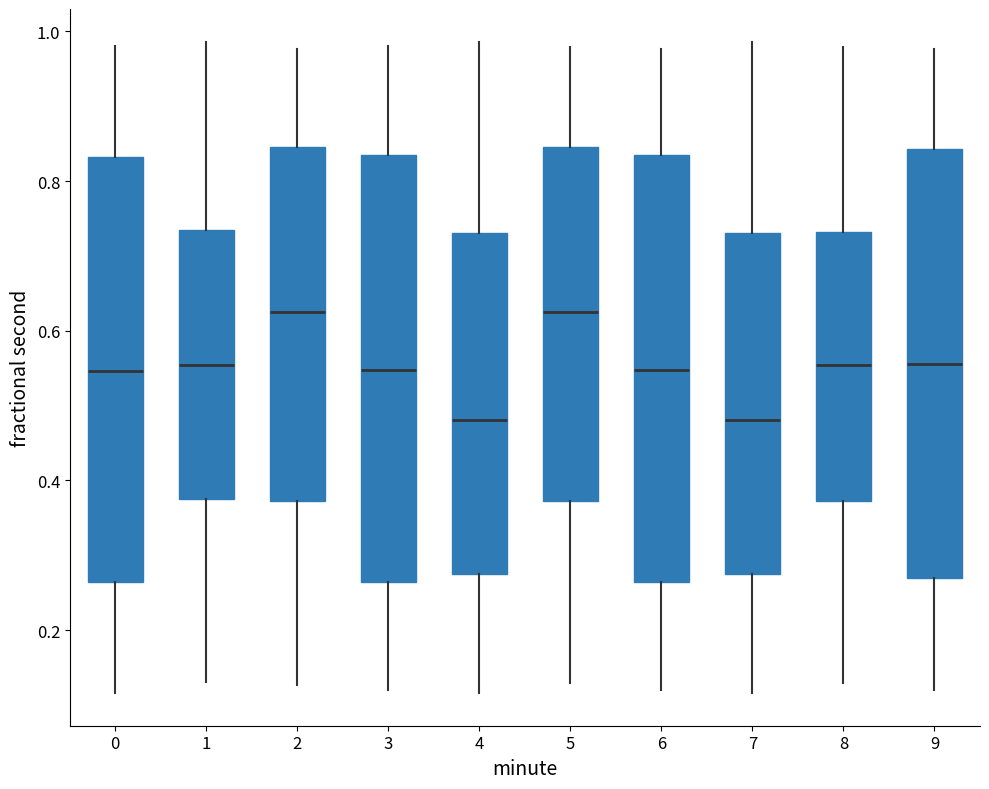

Reading left to right, transcribe this box plot: for each box, give where its median line is, the range the box spans, and where its two whiskers end, as read against the y-axis. The values are not printed on the chart, so give them approximately, as read against the axis.

0: median 0.54, box 0.26 to 0.84, whiskers 0.12 to 0.98
1: median 0.56, box 0.38 to 0.74, whiskers 0.14 to 0.98
2: median 0.62, box 0.38 to 0.84, whiskers 0.12 to 0.98
3: median 0.54, box 0.26 to 0.84, whiskers 0.12 to 0.98
4: median 0.48, box 0.28 to 0.74, whiskers 0.12 to 0.98
5: median 0.62, box 0.38 to 0.84, whiskers 0.12 to 0.98
6: median 0.54, box 0.26 to 0.84, whiskers 0.12 to 0.98
7: median 0.48, box 0.28 to 0.74, whiskers 0.12 to 0.98
8: median 0.56, box 0.38 to 0.74, whiskers 0.12 to 0.98
9: median 0.56, box 0.26 to 0.84, whiskers 0.12 to 0.98